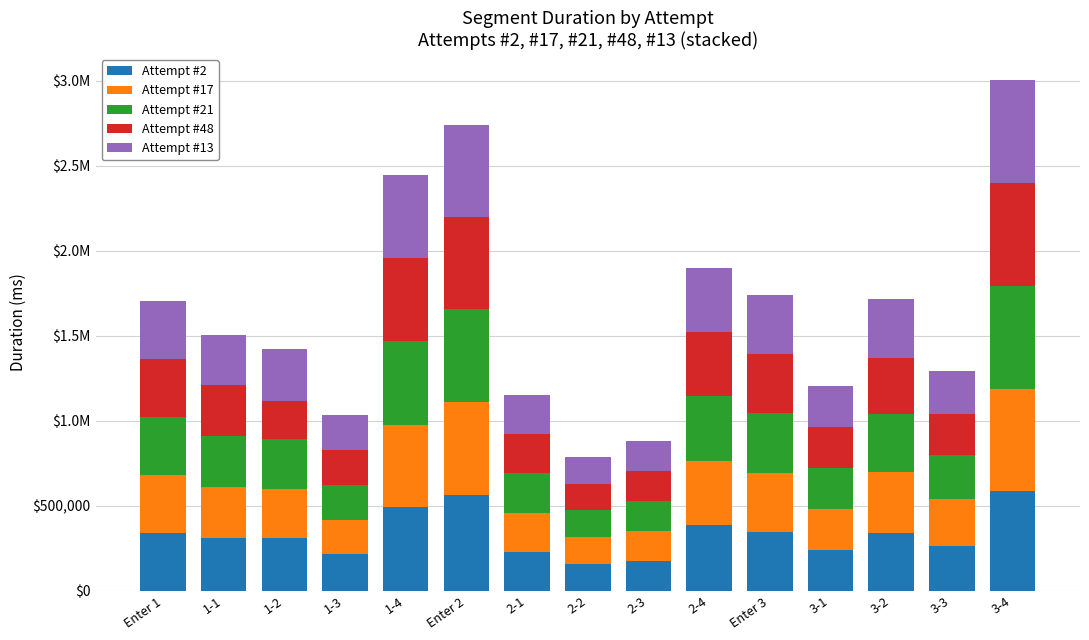

What is the label of the 9th bar from the left?

2-3